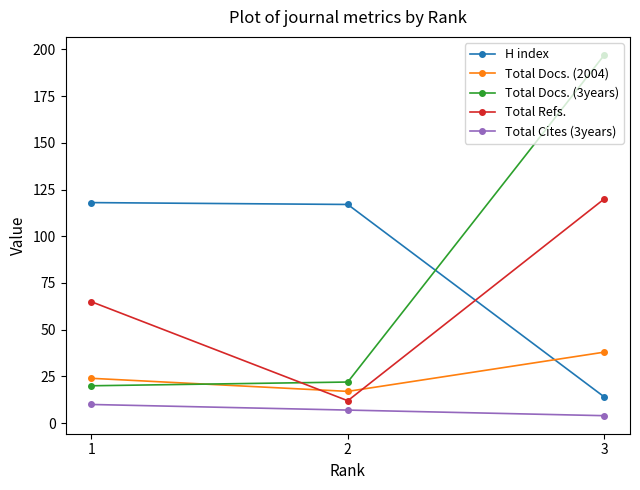

Which series has the widest spread of values?

Total Docs. (3years)